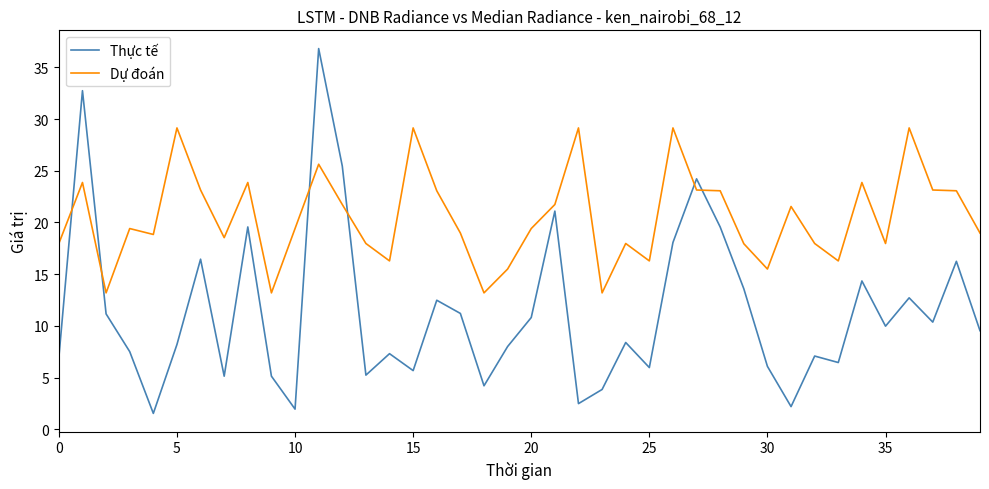

What is the difference between the maximum and minimum values in the Thực tế series?

35.3